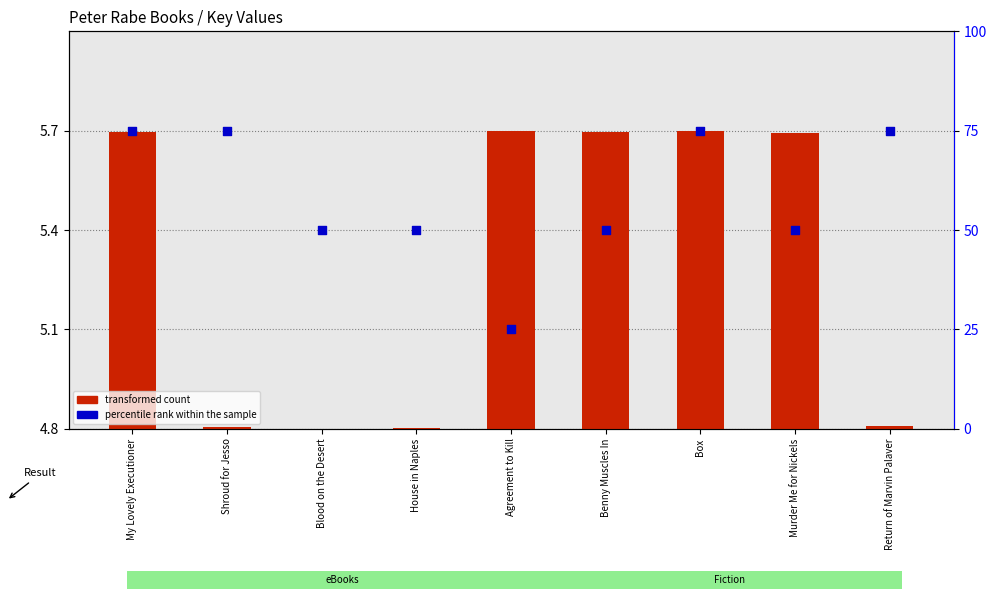

Is the value of percentile rank within the sample at House in Naples greater than the value of transformed count at Return of Marvin Palaver?

Yes